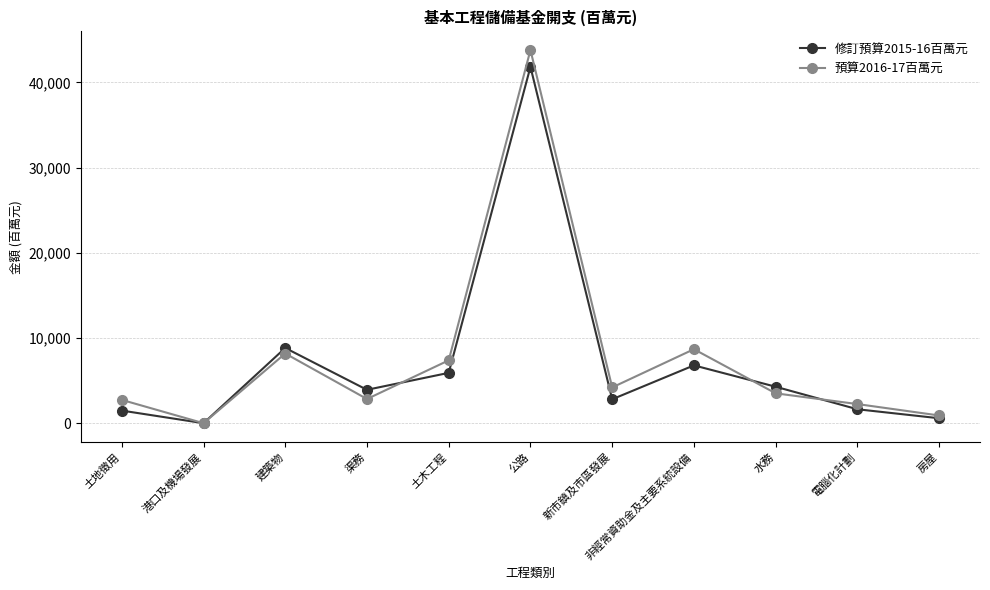

List the series in order of their peak value, highest first.

預算2016-17百萬元, 修訂預算2015-16百萬元